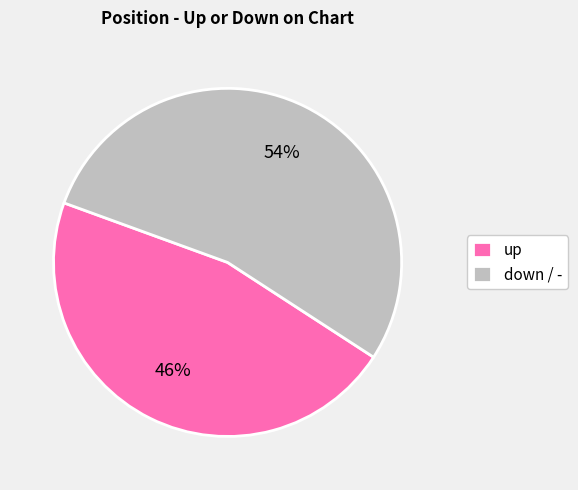

Between down / - and up, which is larger?

down / -